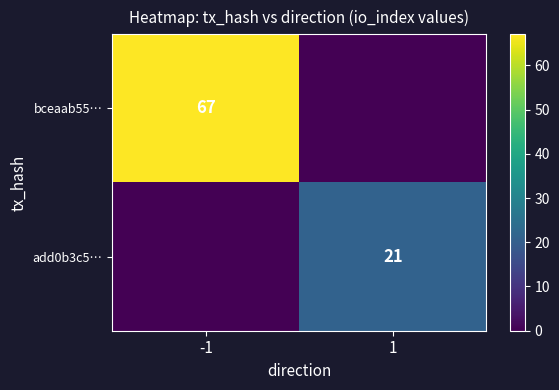

Is the value of bceaab55… at -1 greater than the value of add0b3c5… at 1?

Yes